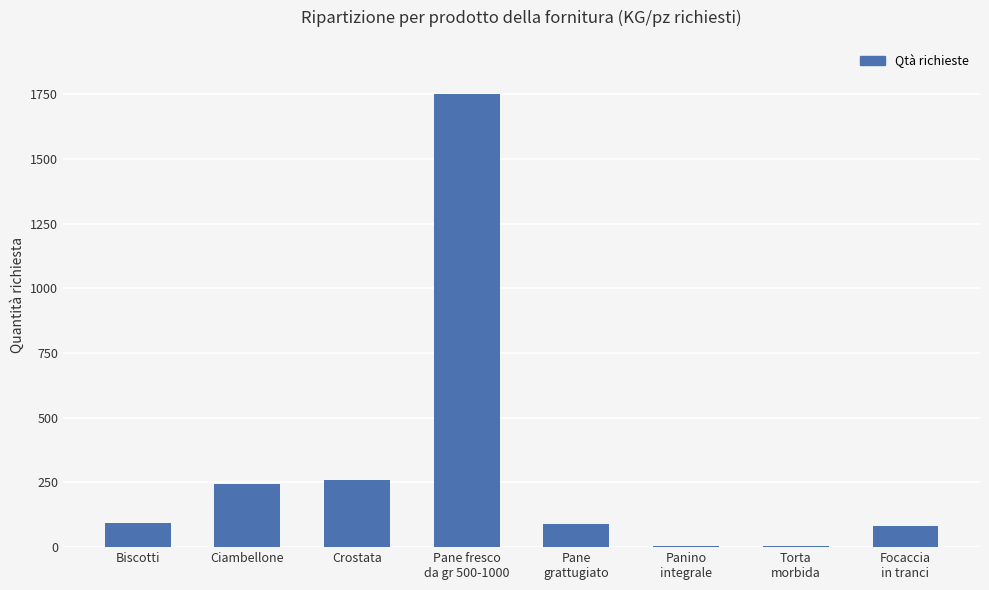

How many data points does each series have?

8